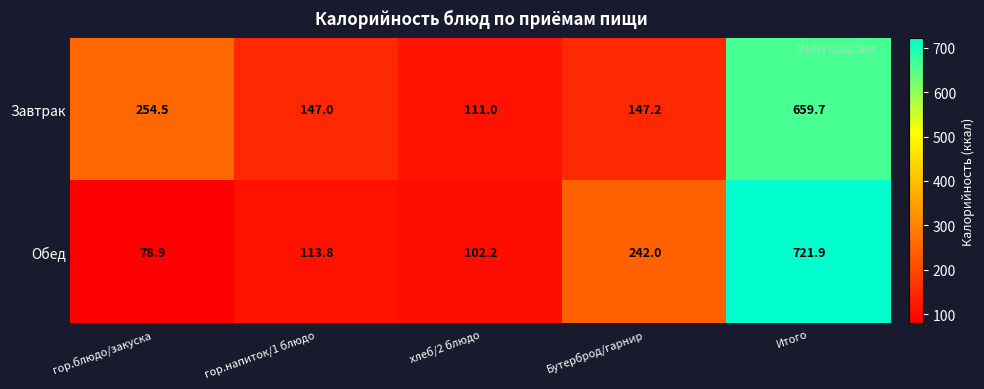

At which category does the chart reach its minimum across all series?

гор.блюдо/закуска